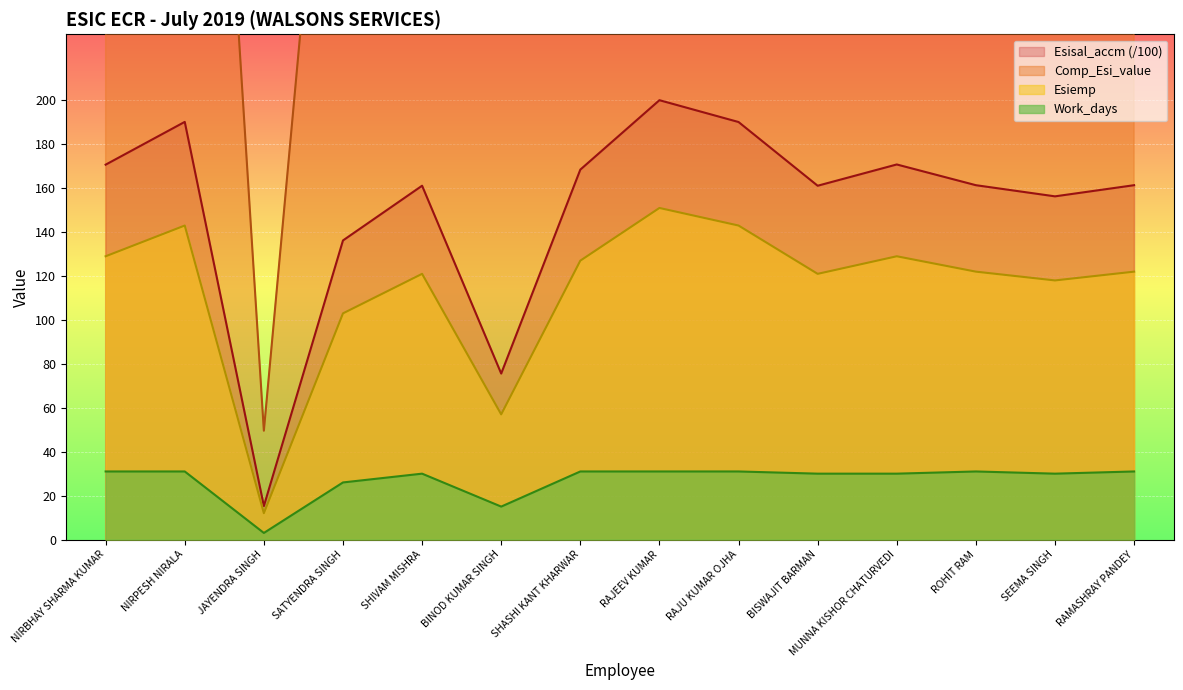

True or false: Comp_Esi_value and Esisal_accm cross at least once.

False